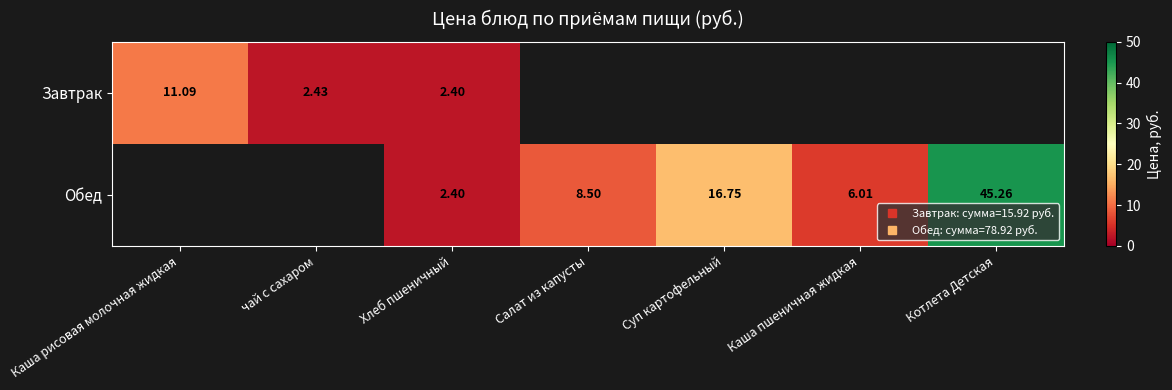

Is it true that Завтрак equals 0.0 at Суп картофельный?

True